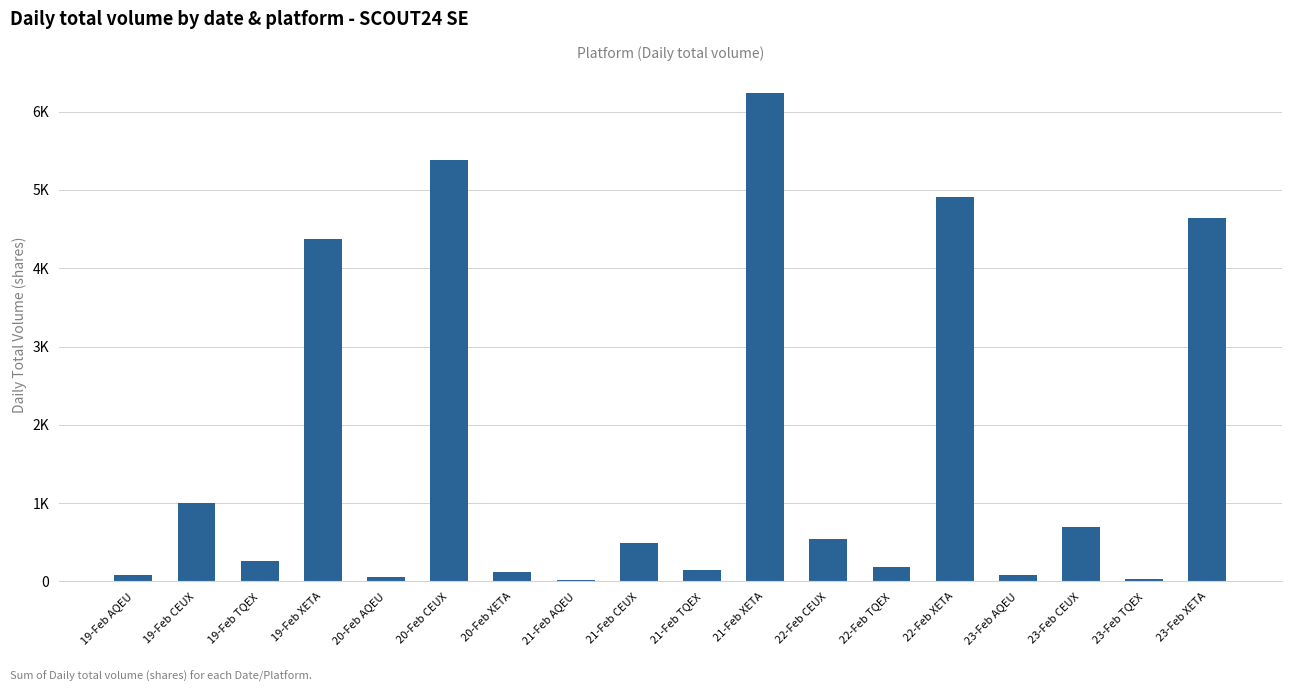

What is the label of the 10th bar from the right?

21-Feb CEUX